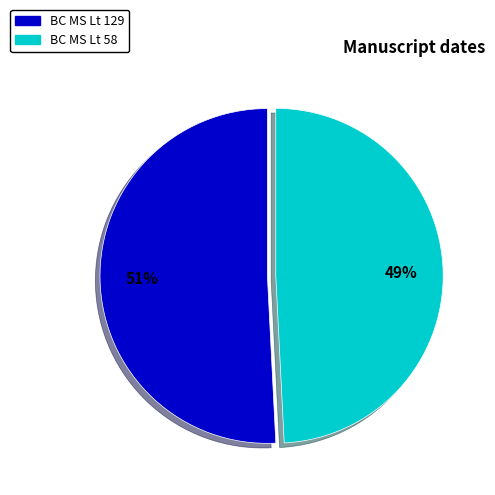

Between BC MS Lt 58 and BC MS Lt 129, which is larger?

BC MS Lt 129